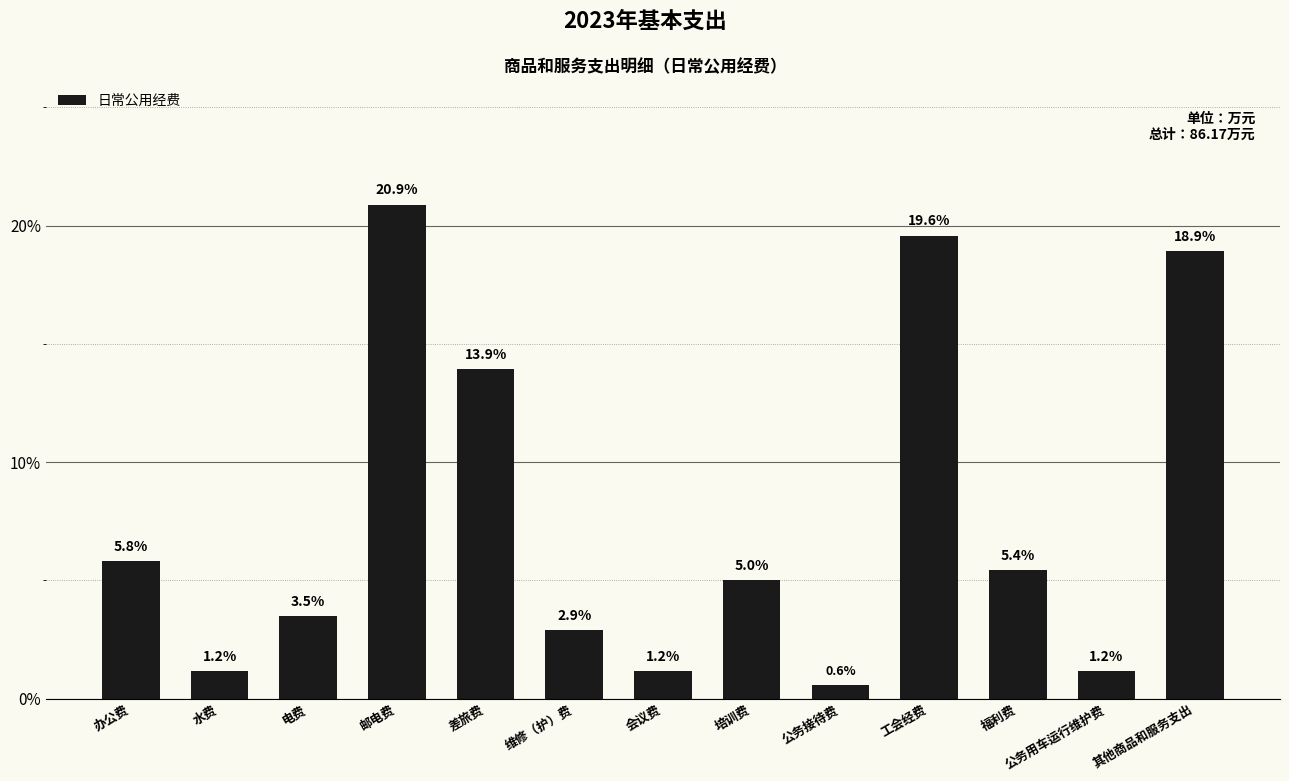

Between 公务用车运行维护费 and 培训费, which is larger?

培训费